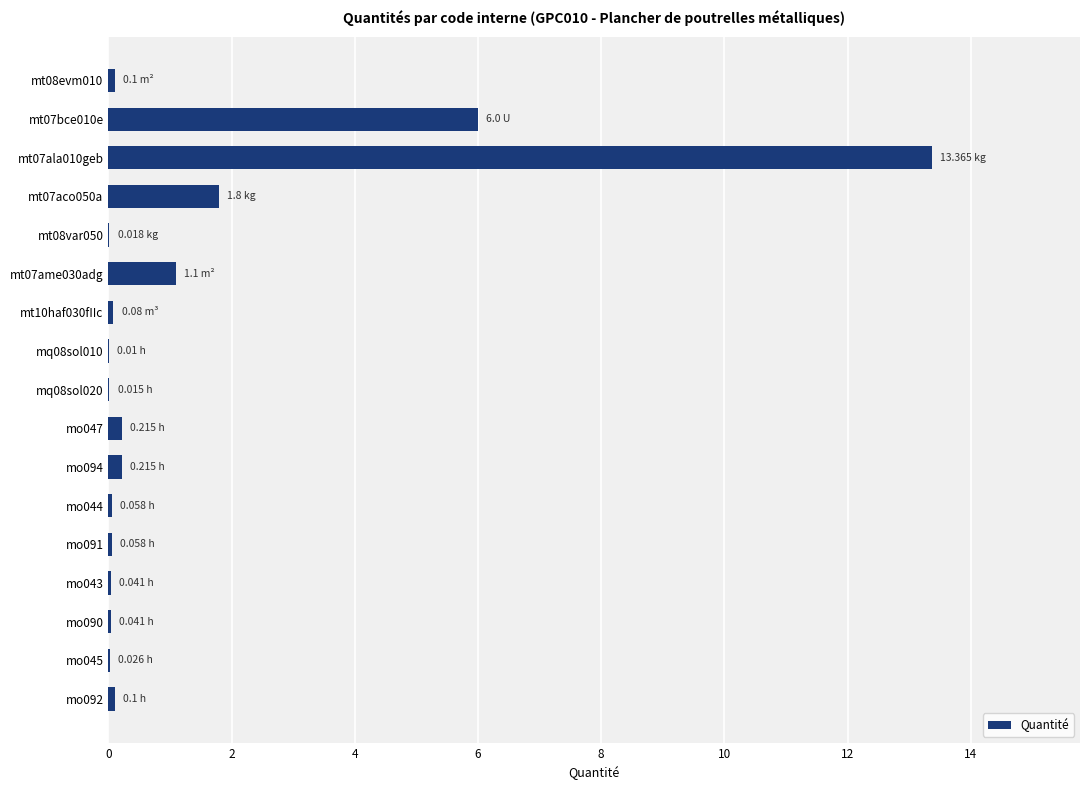

What is the change in value from mt07aco050a to mt07ame030adg?

-0.7